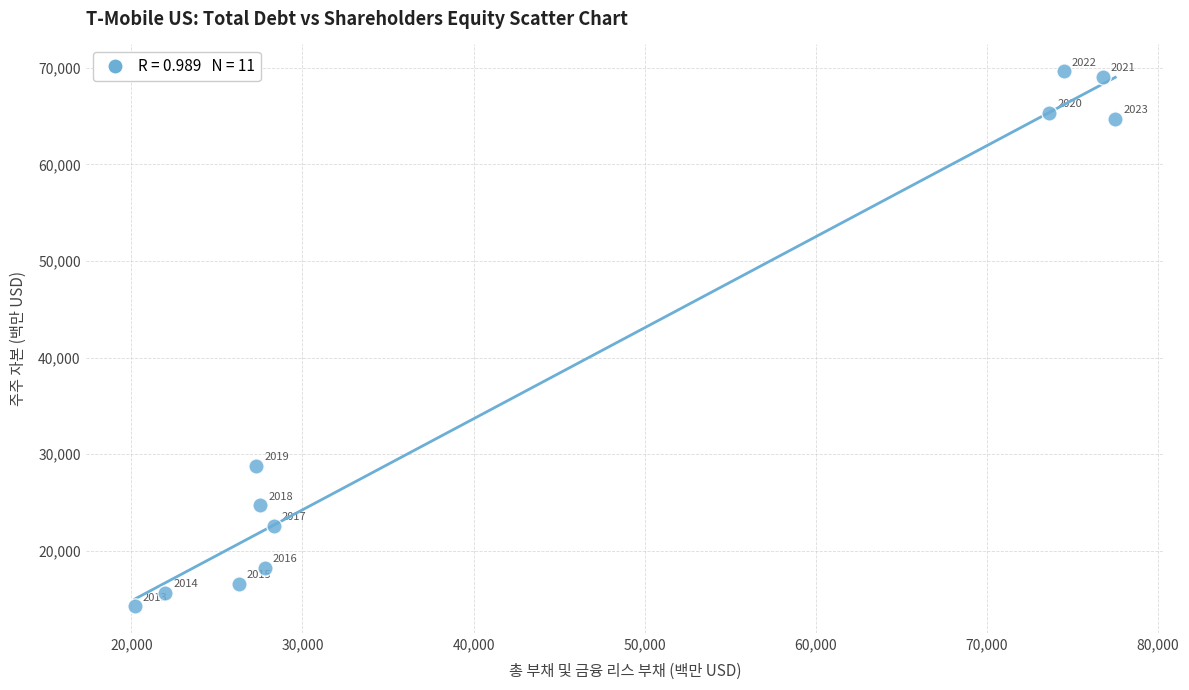

What is the average Y value?

37235